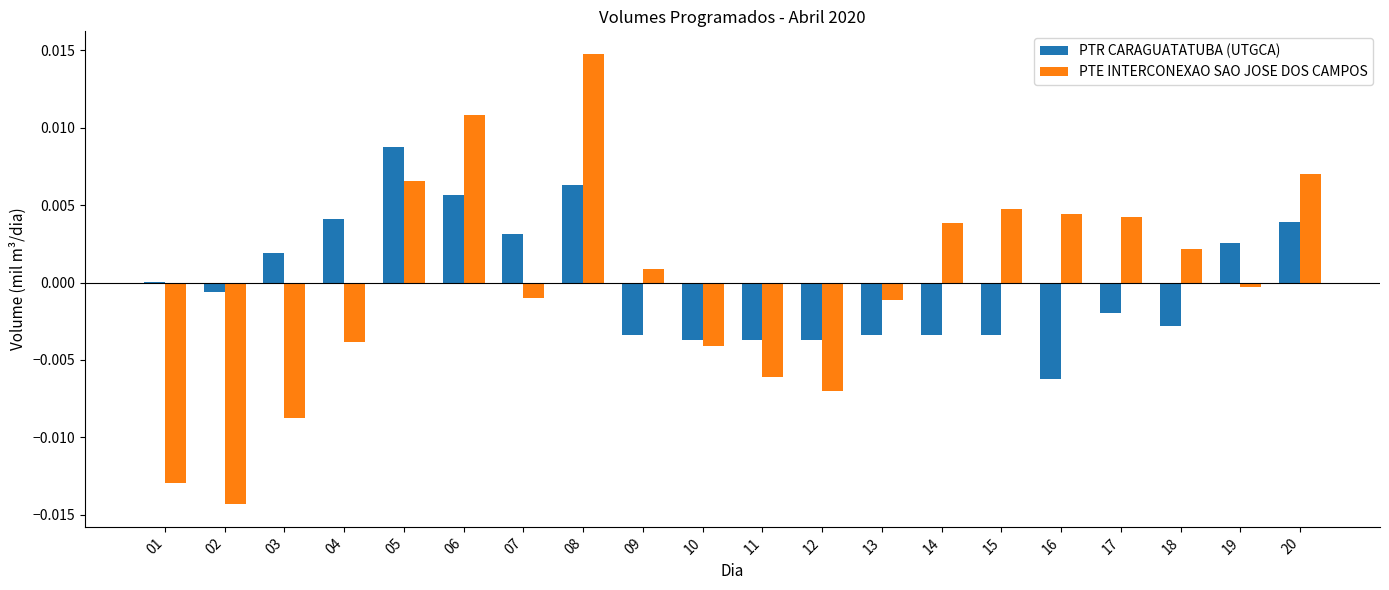

The value of PTR CARAGUATATUBA (UTGCA) at 03 is 0.0. True or false?

True